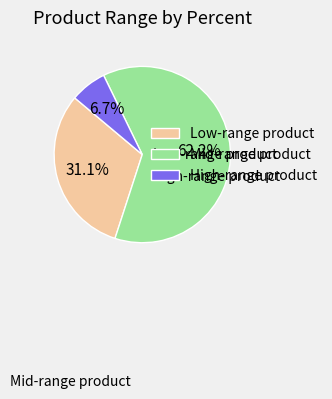

What is the smallest slice in the pie chart?

High-range product